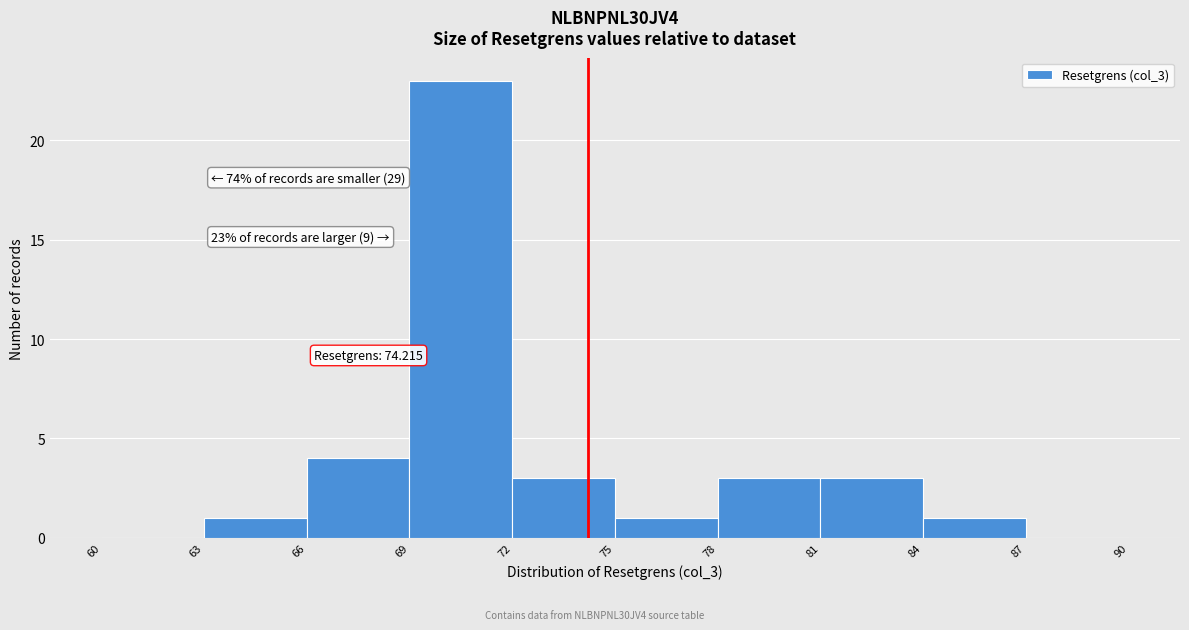

Over which range of the x-axis is the bar tallest?

69 to 72